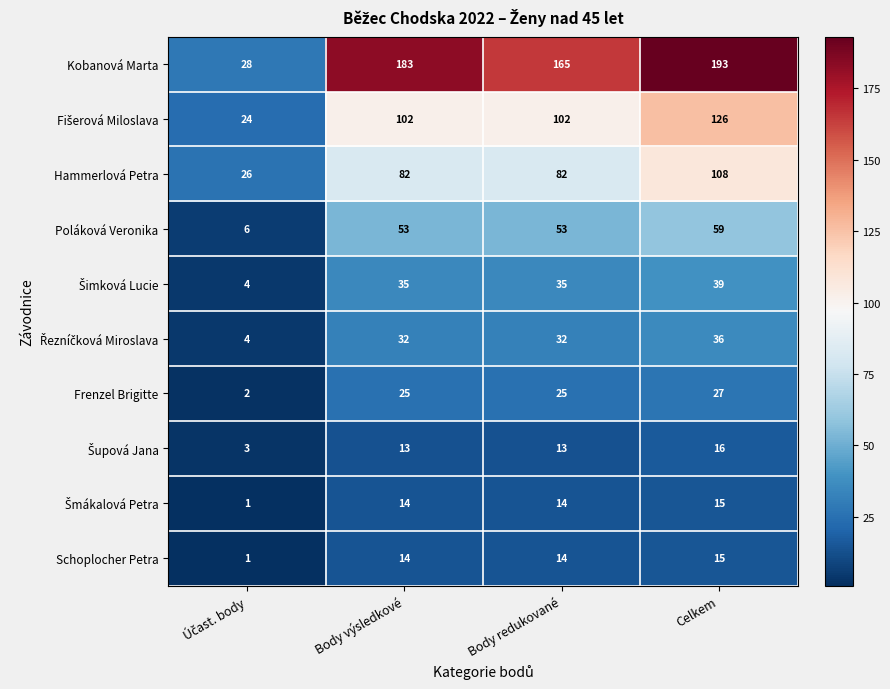

Read the Frenzel Brigitte value at Celkem.

27